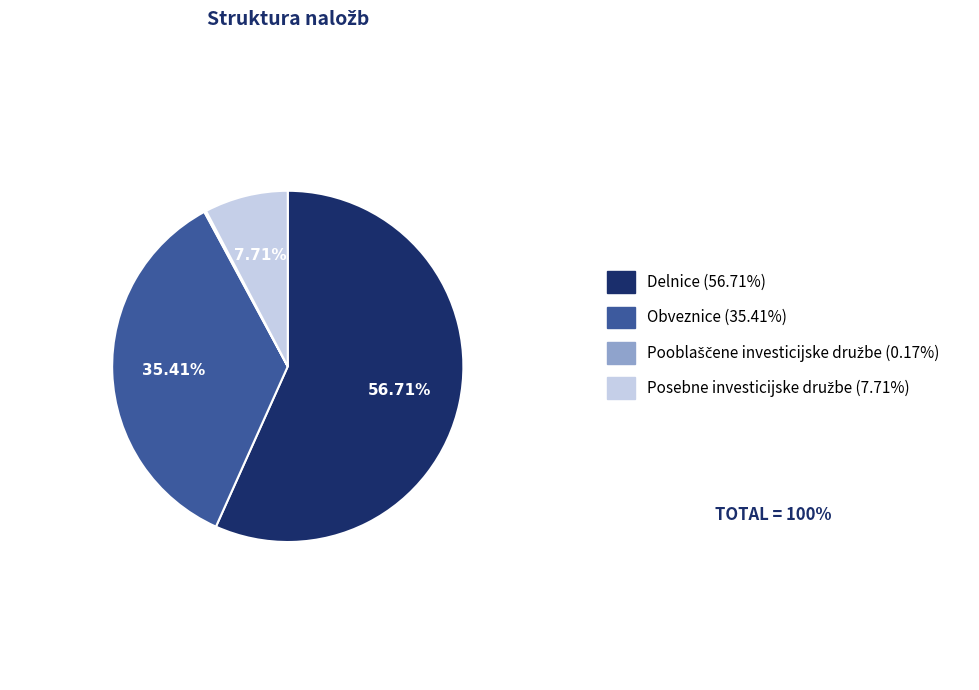

Do Delnice and Obveznice together represent more than half of the pie?

Yes